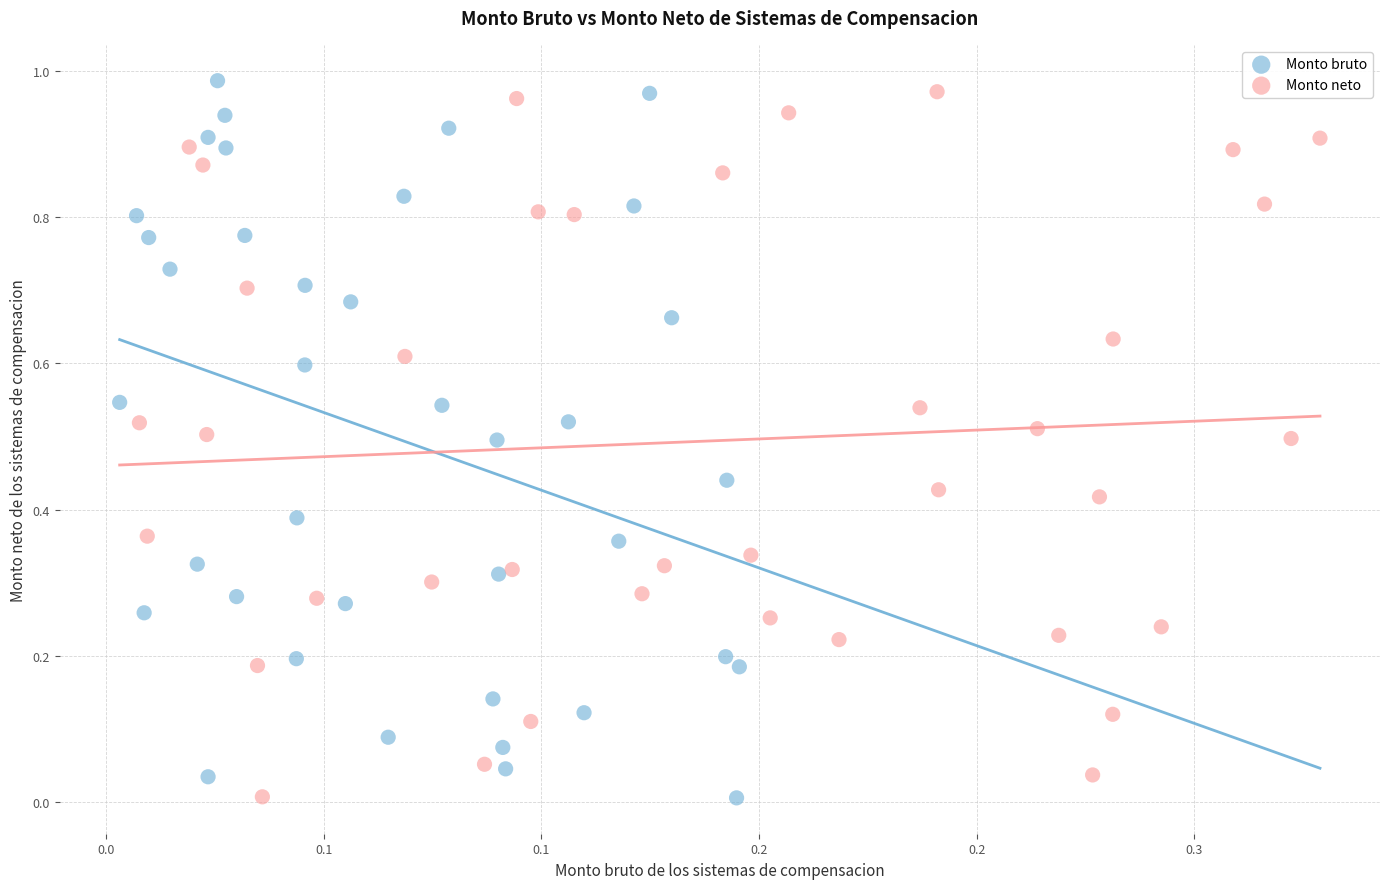

Which series contains the highest Y value?

Monto bruto